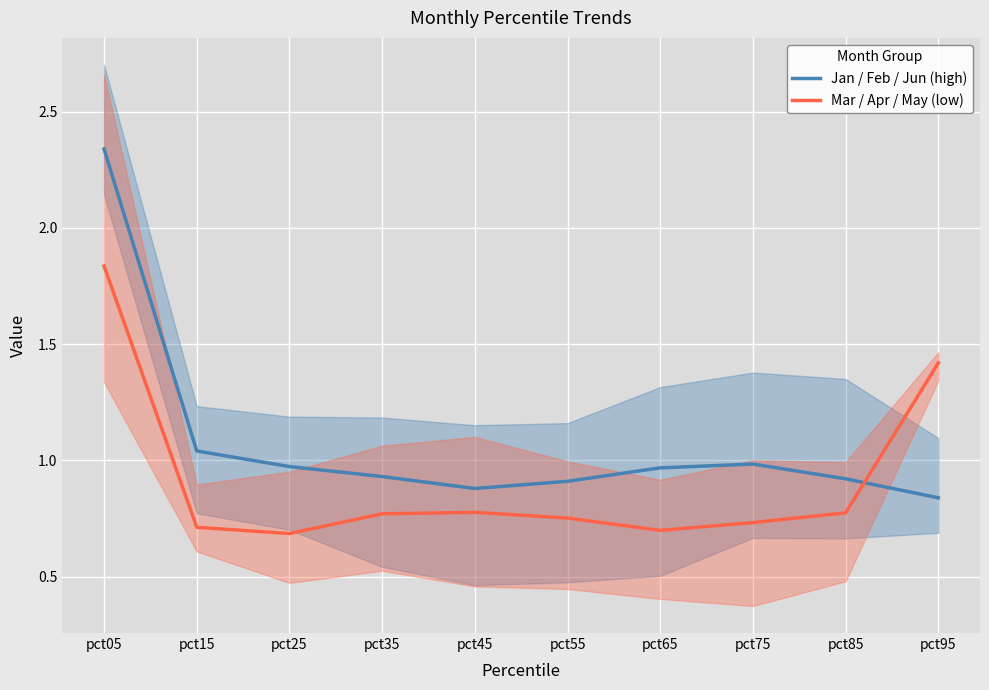

How many interior local valleys does the Jan / Feb / Jun (high) series have?

1